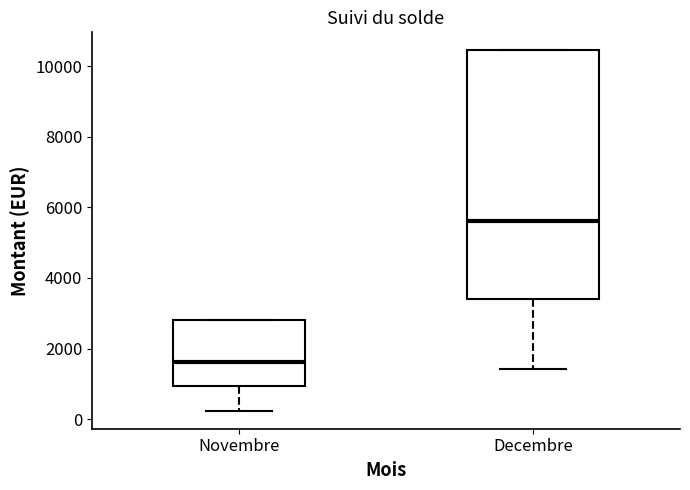

Which box is the tallest, from its lower edge to its upper edge?

Decembre